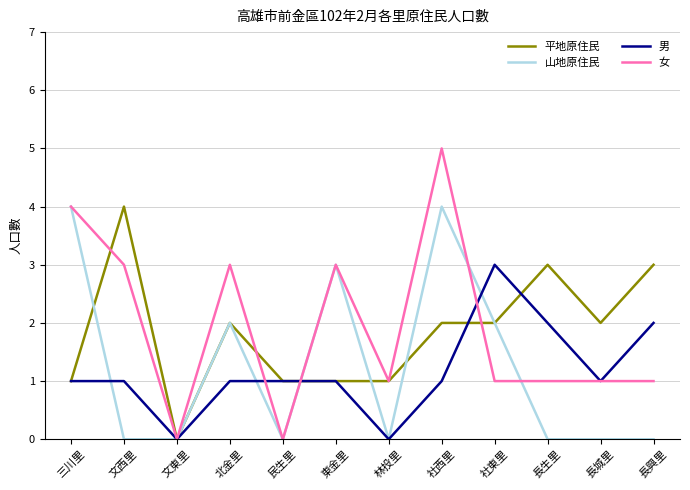

At 長興里, list the series in order from smallest to largest.

山地原住民, 女, 男, 平地原住民